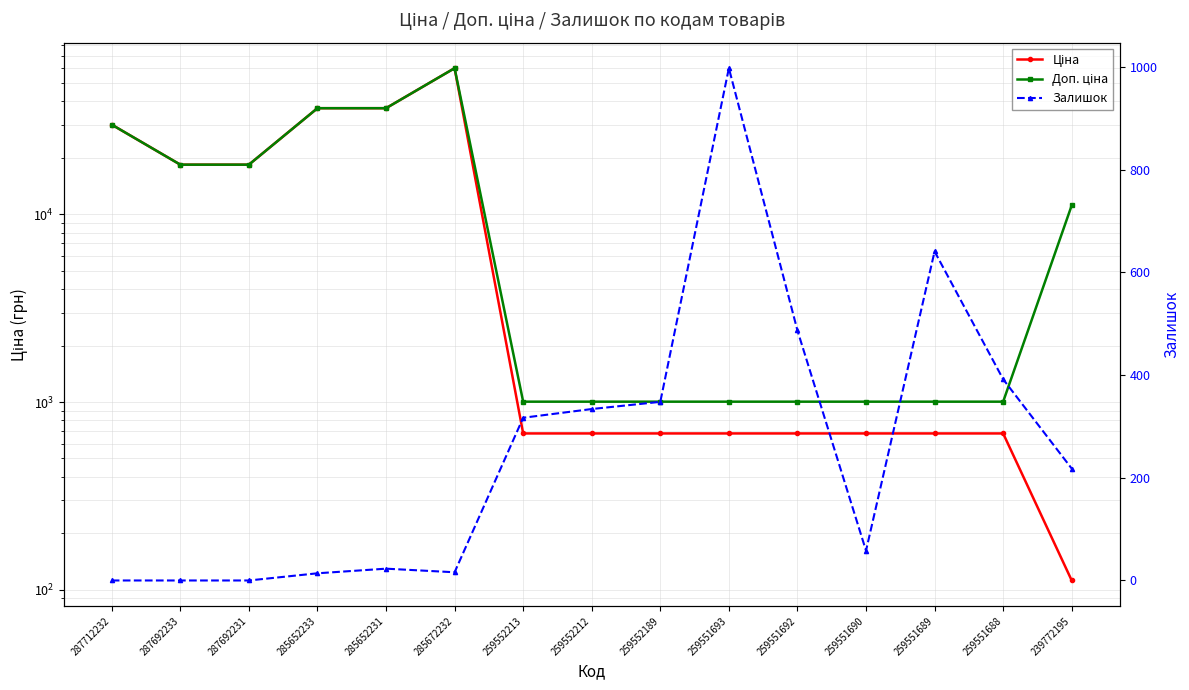

Reading left to right, list all the values displayed in this chart.

Ціна: 287712232=30102.8	287692233=18420.9	287692231=18420.9	285652233=36841.8	285652231=36841.8	285672232=60205.6	259552213=679.8	259552212=679.8	259552189=679.8	259551693=679.8	259551692=679.8	259551690=679.8	259551689=679.8	259551688=679.8	239772195=111.8
Доп. ціна: 287712232=30102.8	287692233=18420.9	287692231=18420.9	285652233=36841.8	285652231=36841.8	285672232=60205.6	259552213=1004.1	259552212=1004.1	259552189=1004.1	259551693=1004.1	259551692=1004.1	259551690=1004.1	259551689=1004.1	259551688=1004.1	239772195=11182.0
Залишок: 287712232=0.0	287692233=0.0	287692231=0.0	285652233=14.0	285652231=23.0	285672232=16.0	259552213=317.0	259552212=334.0	259552189=348.0	259551693=998.0	259551692=487.0	259551690=58.0	259551689=641.0	259551688=392.0	239772195=218.0